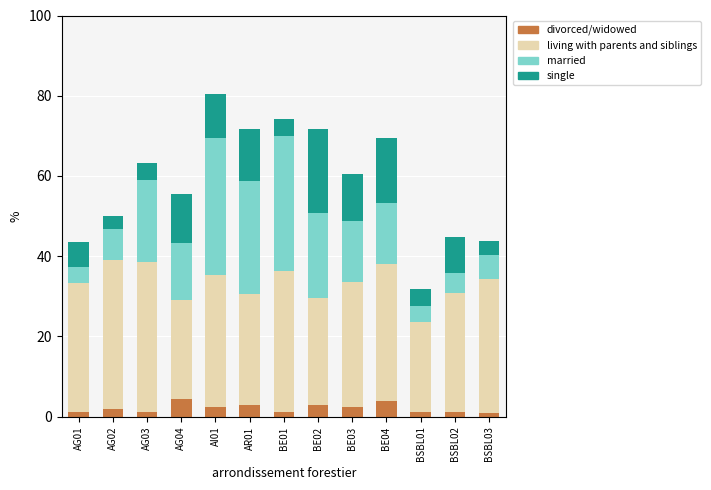

Count the number of data series in this chart.

4